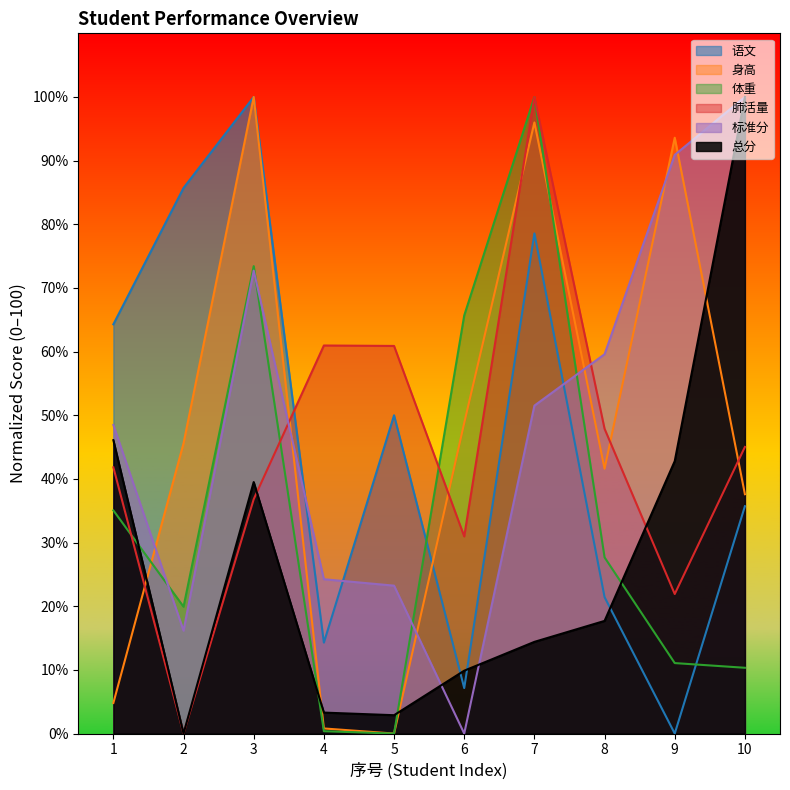

At how many categories does at least one series exceed 75?

5